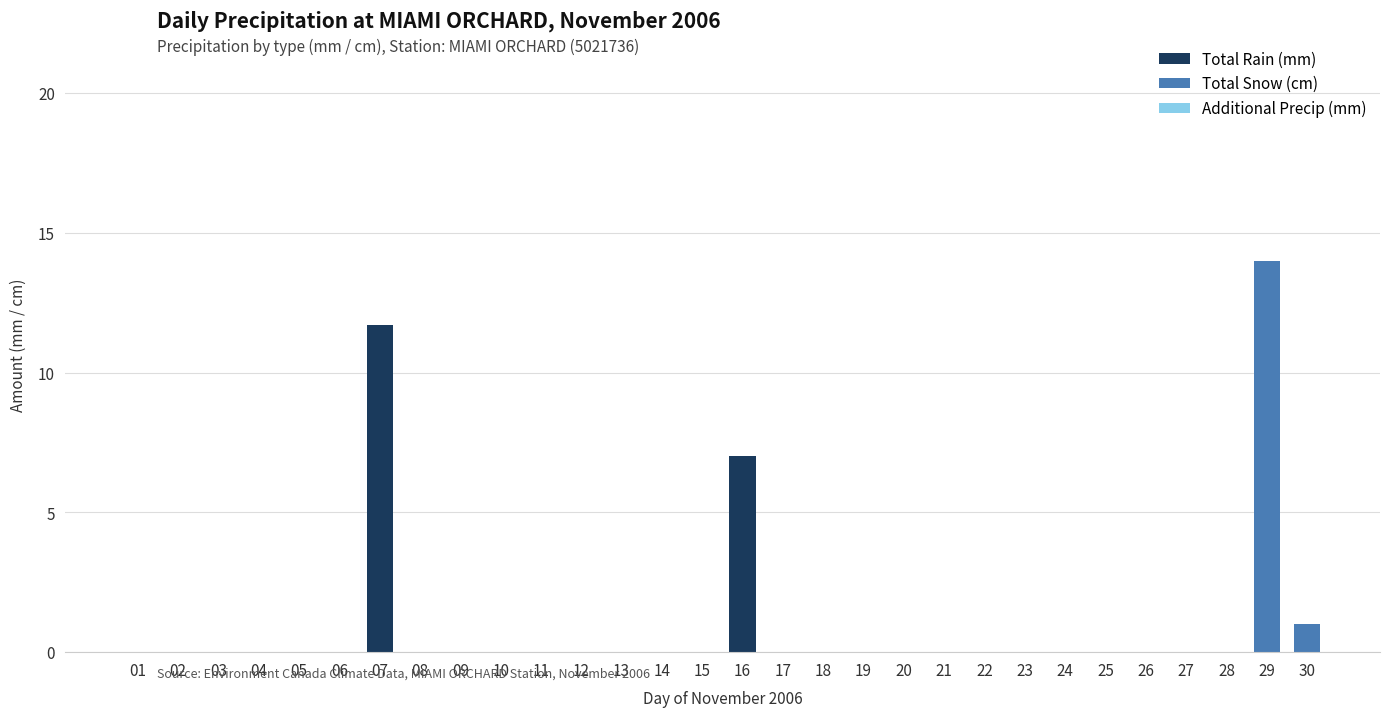

The Total Rain (mm) series shows -6.1 at 12. True or false?

False